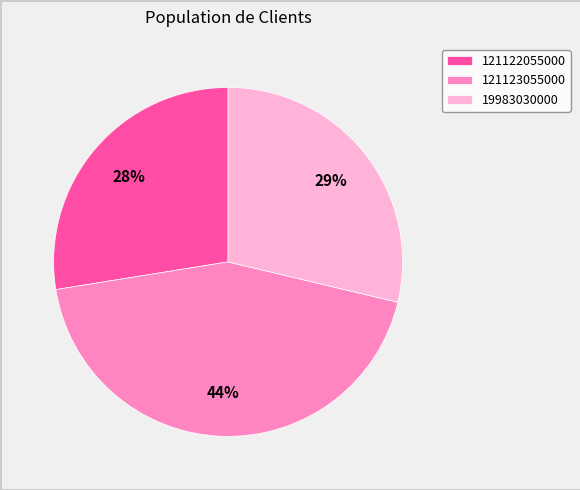

To the nearest percent, what is the average slice percentage?

33%